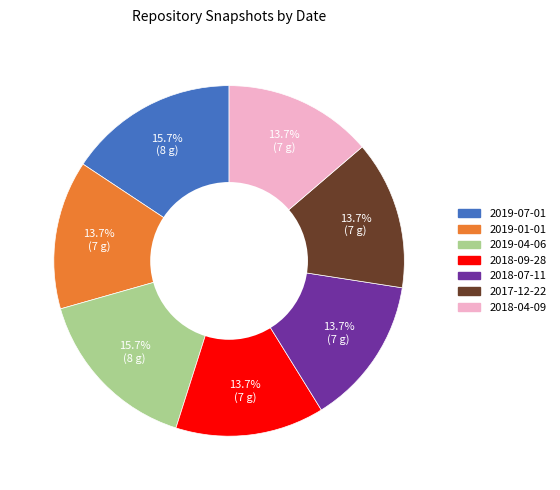

Is there a majority slice in this chart?

No